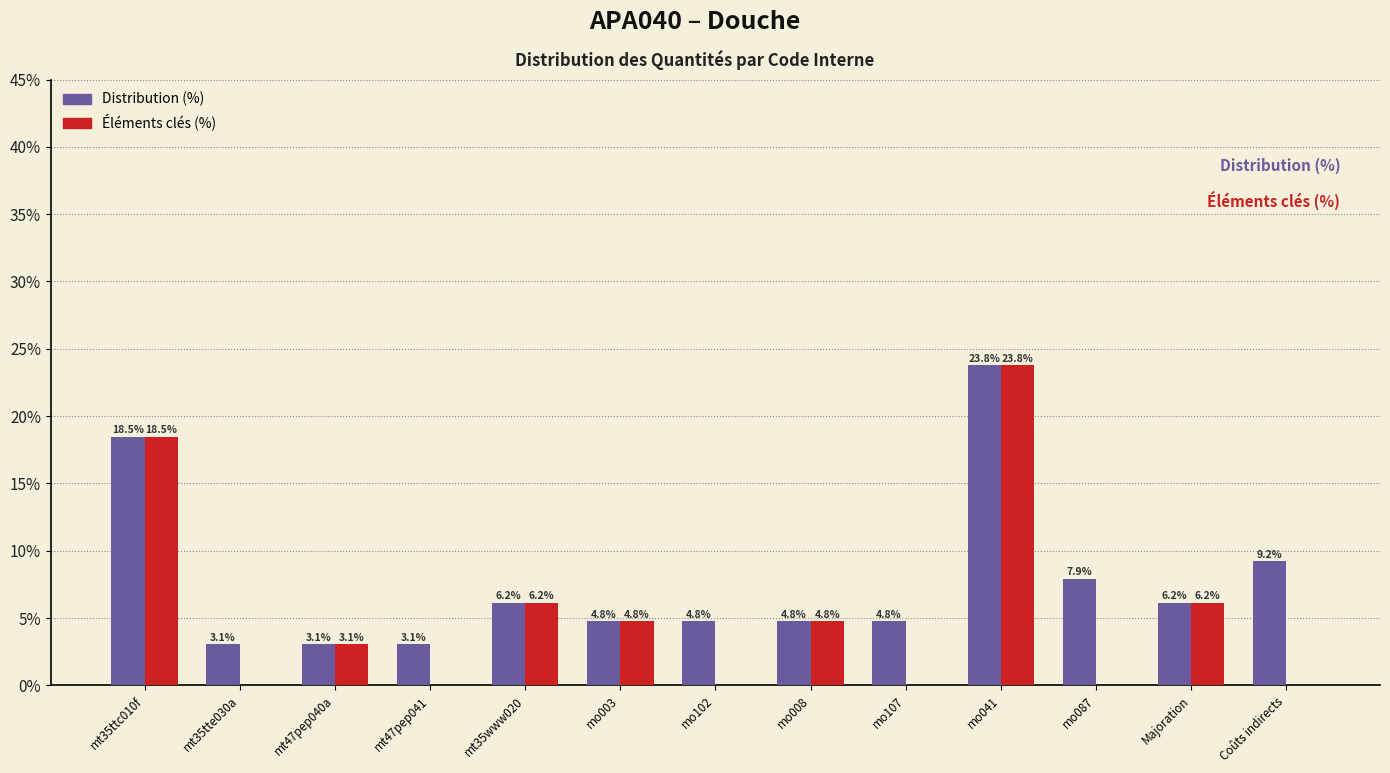

Reading left to right, what are all the values shown in this chart?

Distribution (%): mt35ttc010f=18.5	mt35tte030a=3.1	mt47pep040a=3.1	mt47pep041=3.1	mt35www020=6.2	mo003=4.8	mo102=4.8	mo008=4.8	mo107=4.8	mo041=23.8	mo087=7.9	Majoration=6.2	Coûts indirects=9.2
Éléments clés (%): mt35ttc010f=18.5	mt35tte030a=0.0	mt47pep040a=3.1	mt47pep041=0.0	mt35www020=6.2	mo003=4.8	mo102=0.0	mo008=4.8	mo107=0.0	mo041=23.8	mo087=0.0	Majoration=6.2	Coûts indirects=0.0